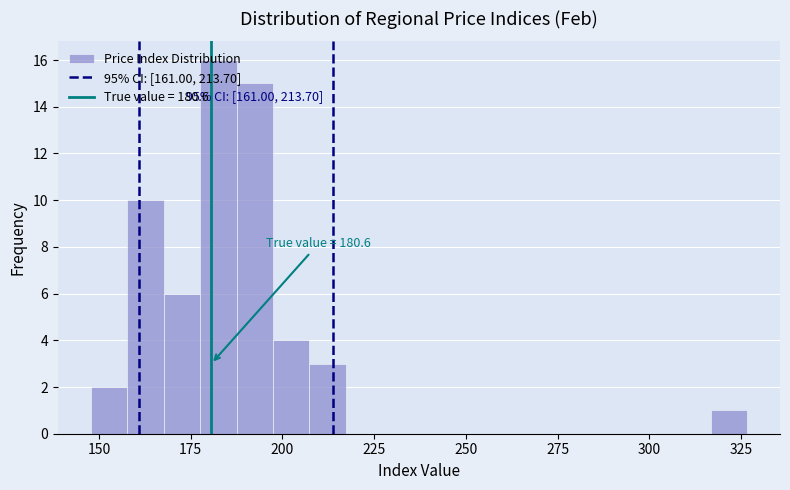

Around what value on the x-axis is the tallest bar? Give the approximate position of its centre, as read against the axis.

185